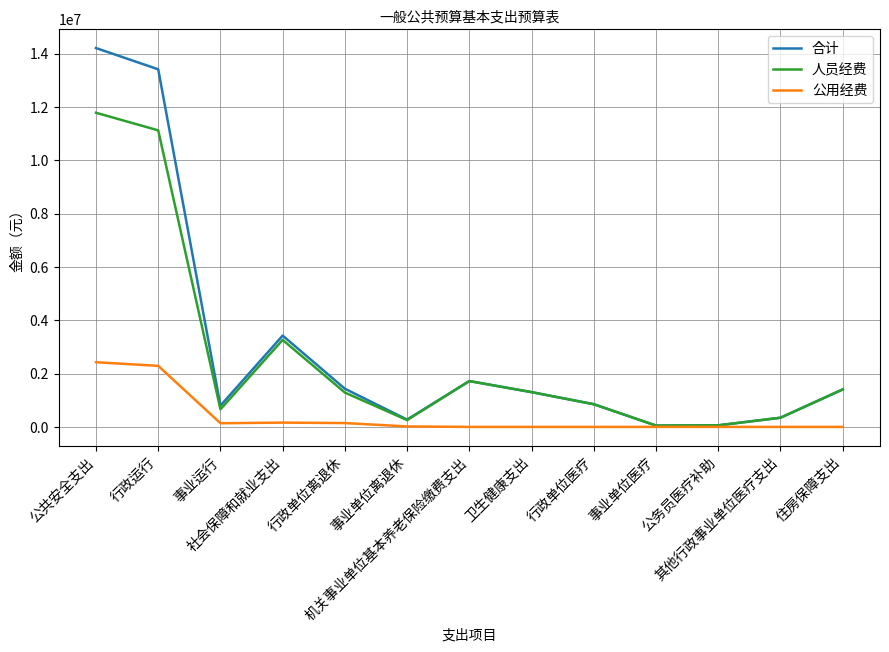

What is the average value of the 合计 series?

3020726.1